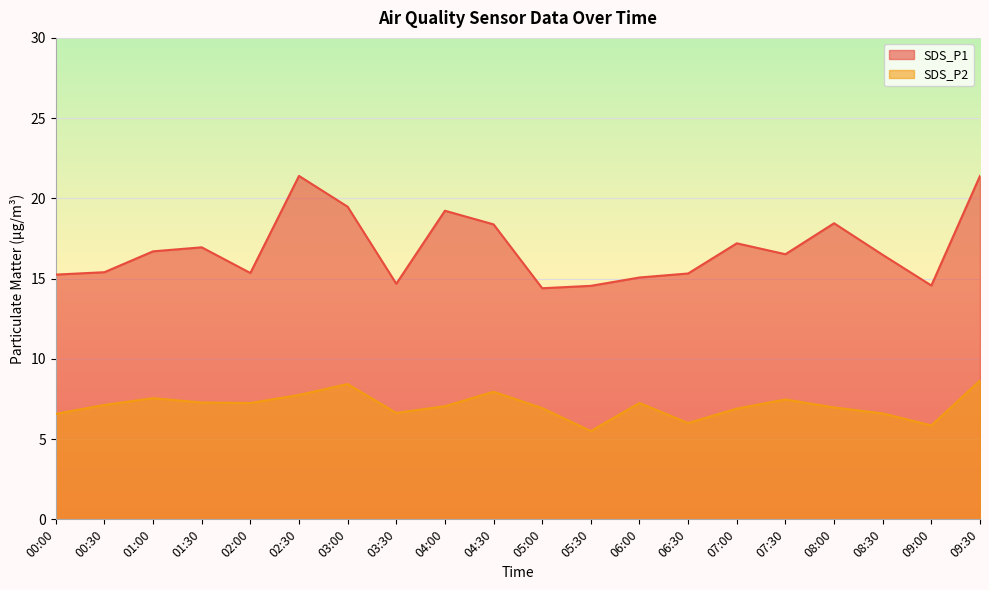

What is the total value across all series at 06:00?

22.3